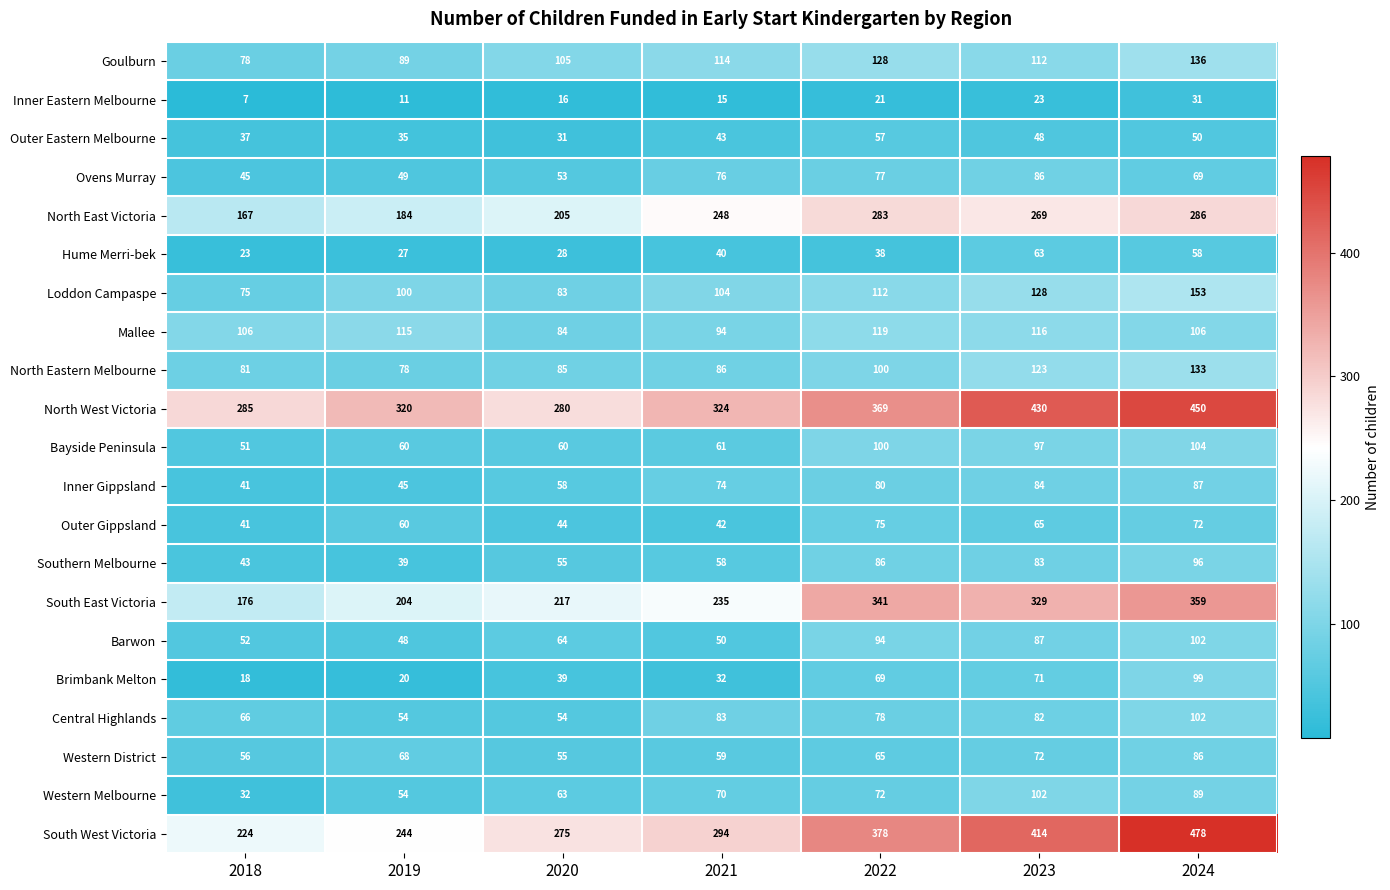

At which category does the chart reach its minimum across all series?

2018